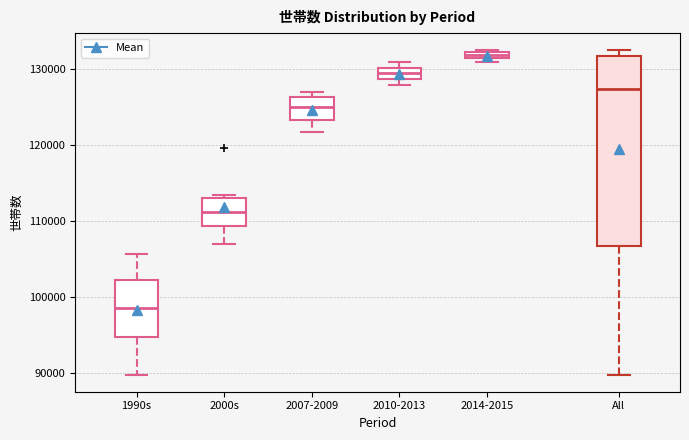

Which box has the highest median line?

2014-2015